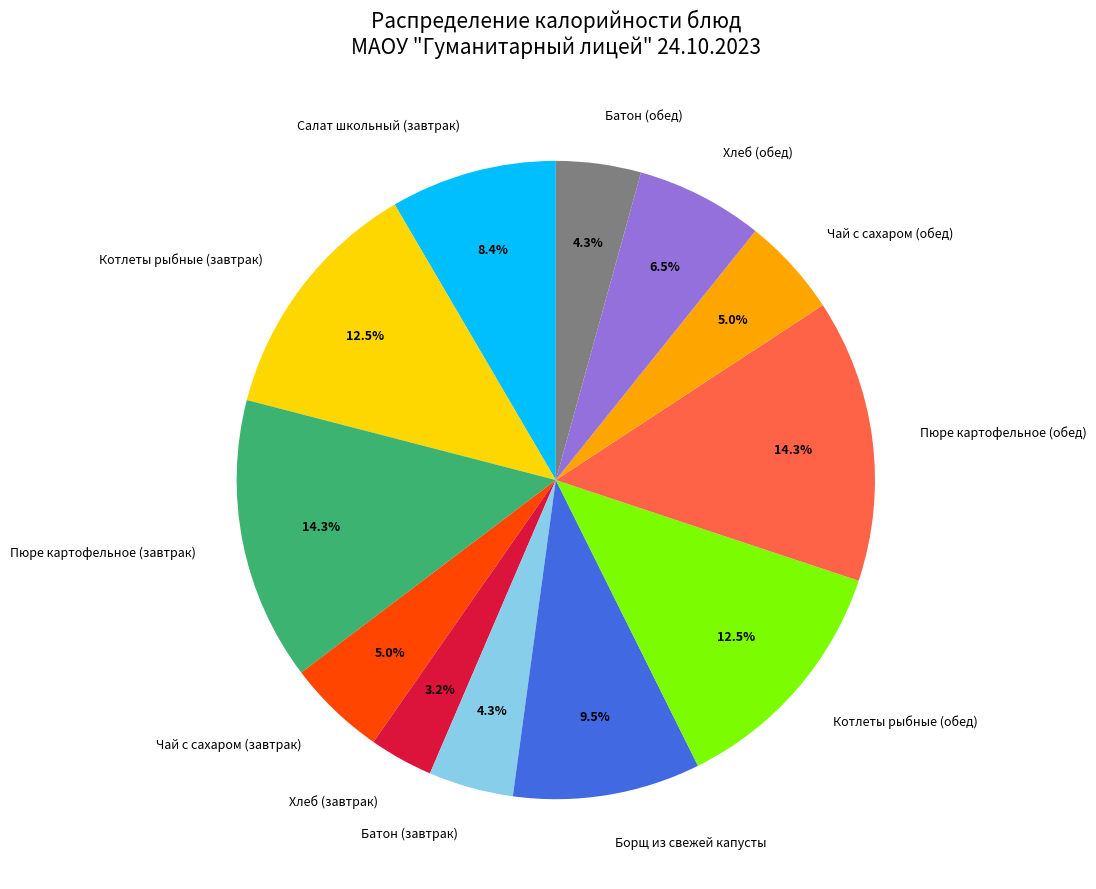

Count the number of slices in the pie.

12